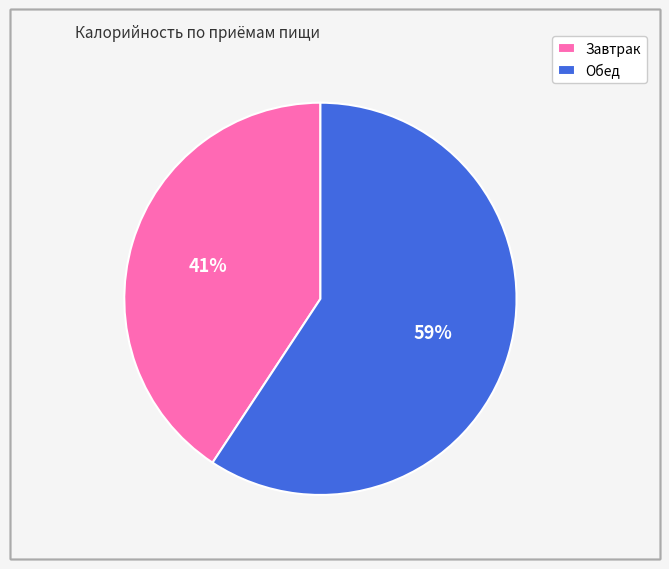

Is it true that Обед is 70% of the pie?

False